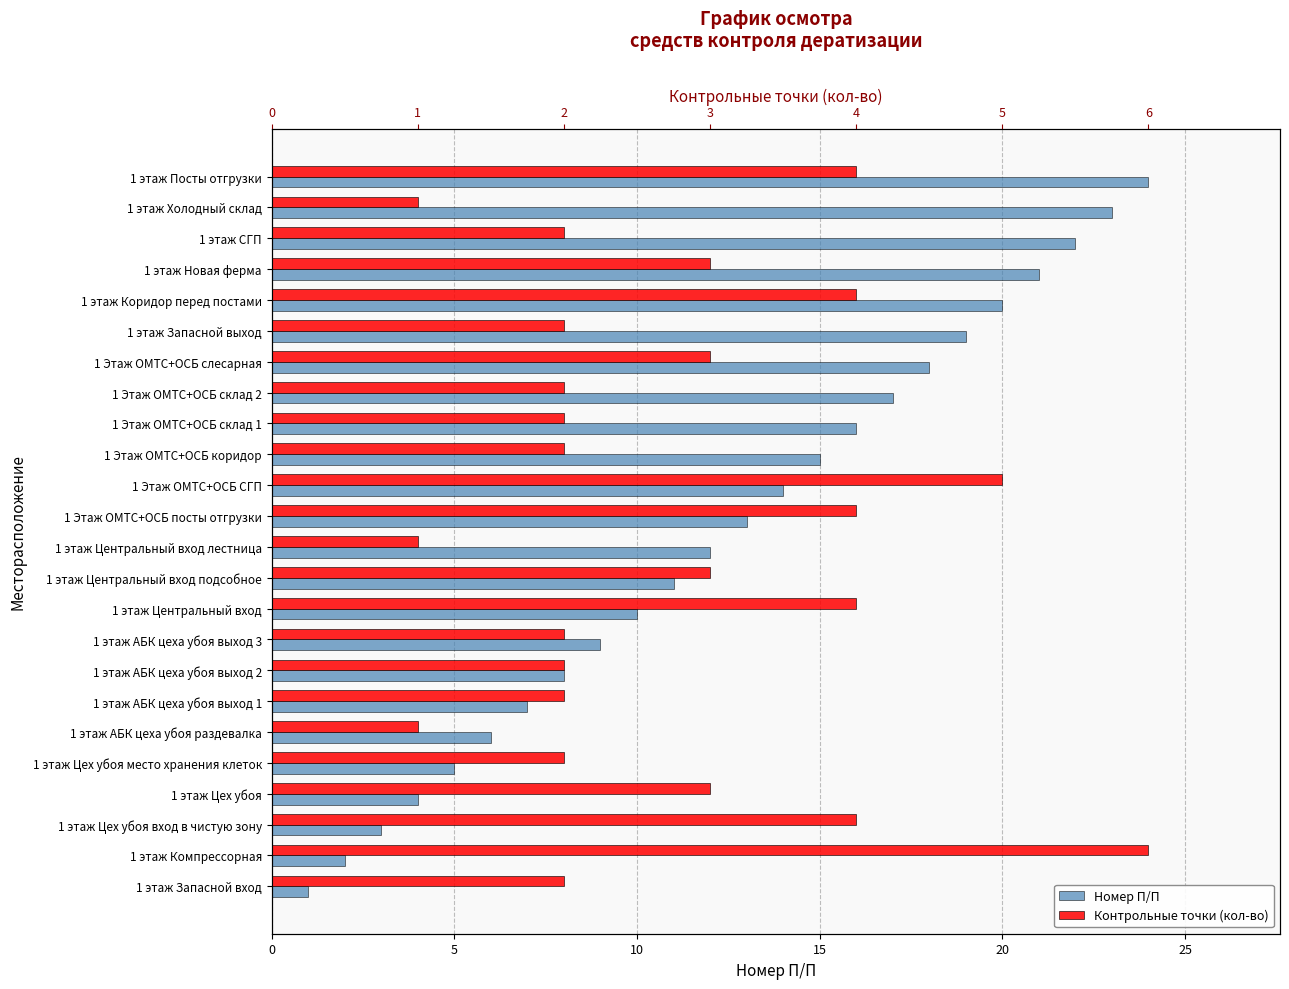

What is the average value of the Номер П/П series?

12